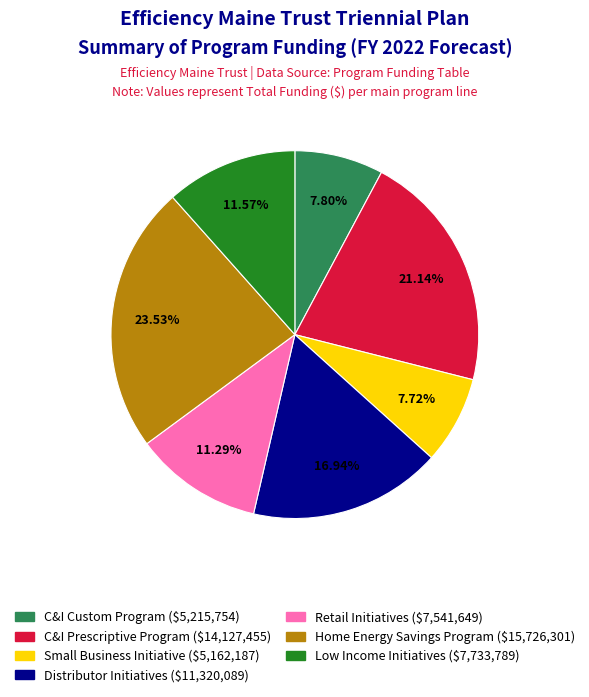

To the nearest percent, what is the difference between the largest and smallest slice percentages?

16%